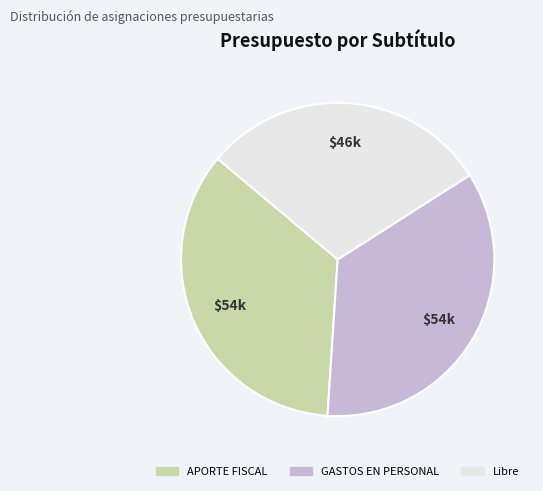

Approximately how many times larger is the value at Libre compared to APORTE FISCAL?

0.9